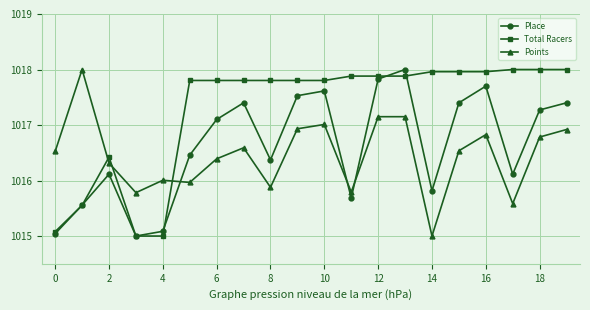

Does the chart have visible grid lines?

Yes